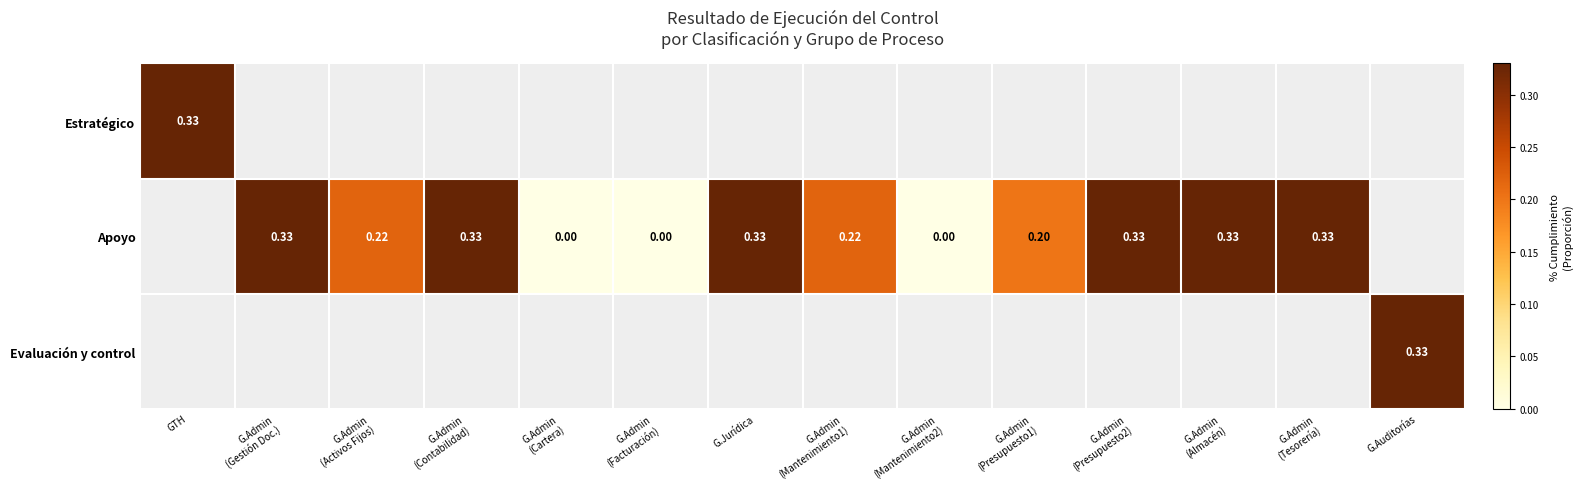

Which label corresponds to the largest value in the chart?

GTH